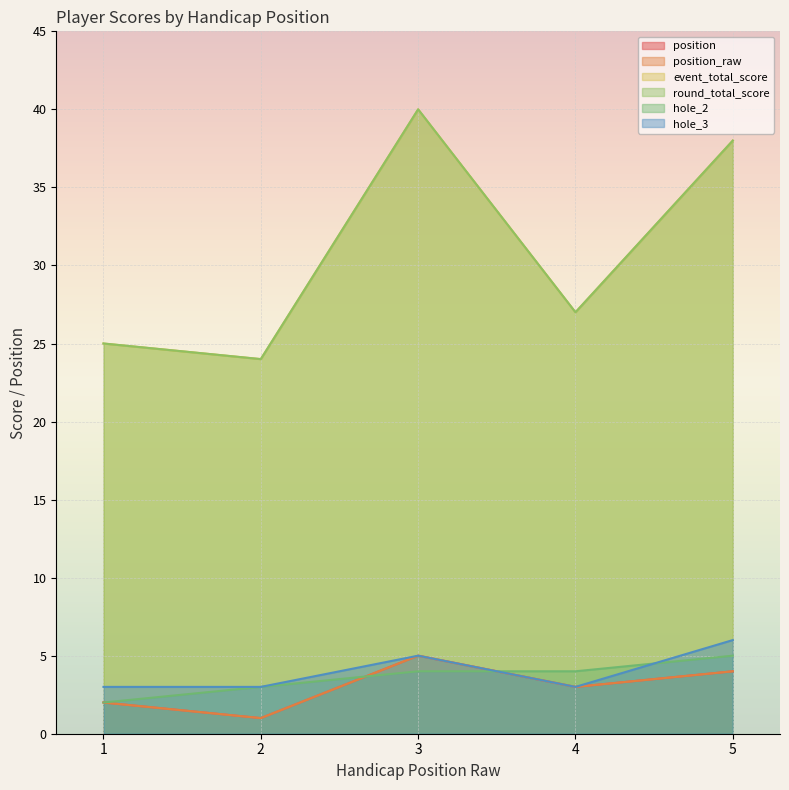

True or false: position_raw and event_total_score cross at least once.

False